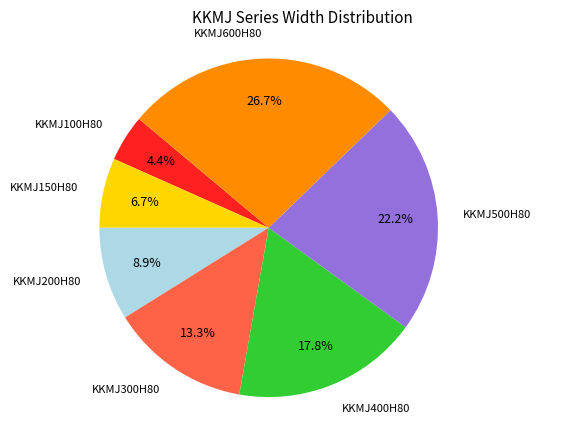

To the nearest percent, what portion does KKMJ500H80 represent?

22%